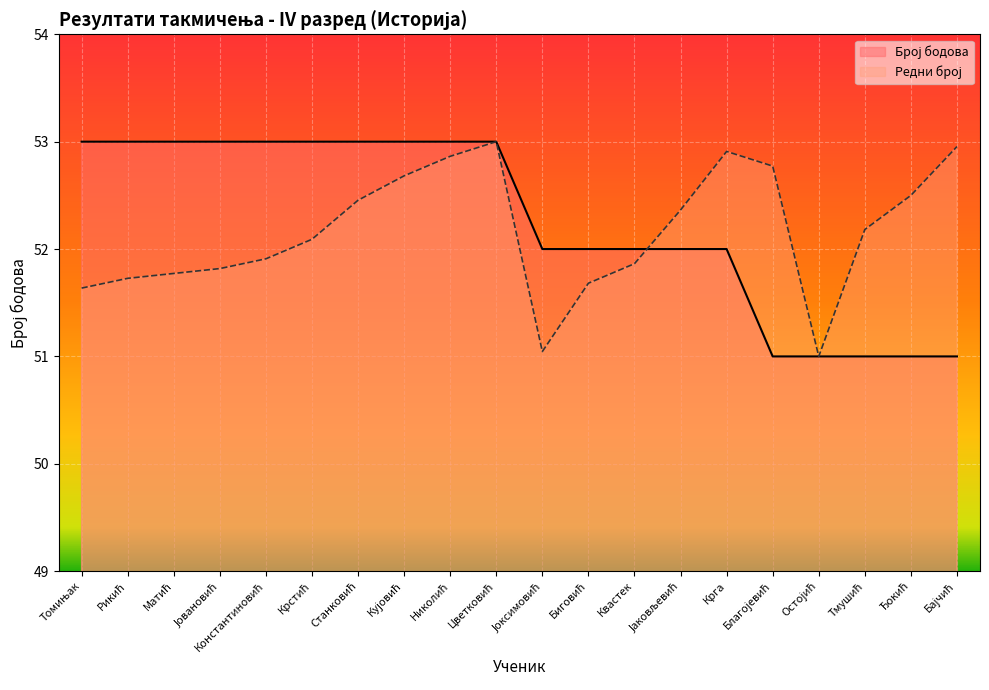

The value of Редни број at Крга is 52.9. True or false?

True